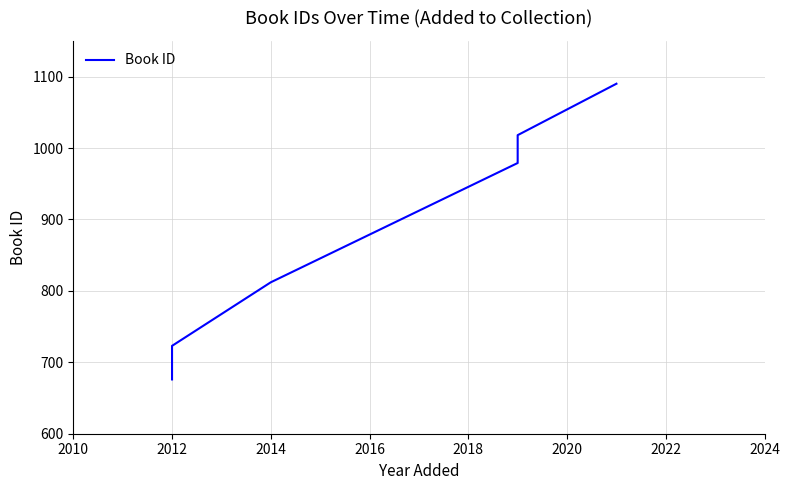

How many values are below 979?

3